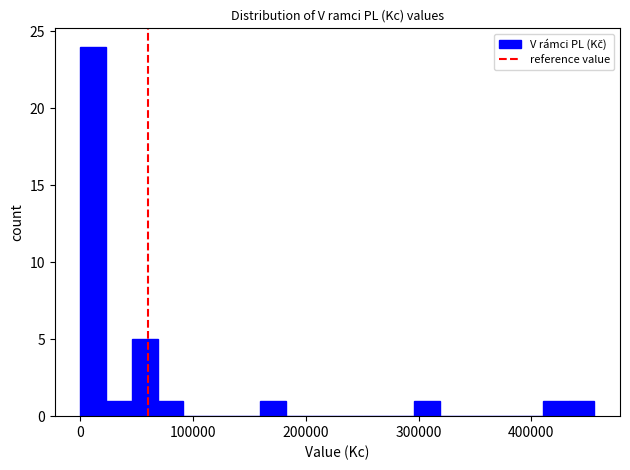

Around what value on the x-axis is the tallest bar? Give the approximate position of its centre, as read against the axis.

10000